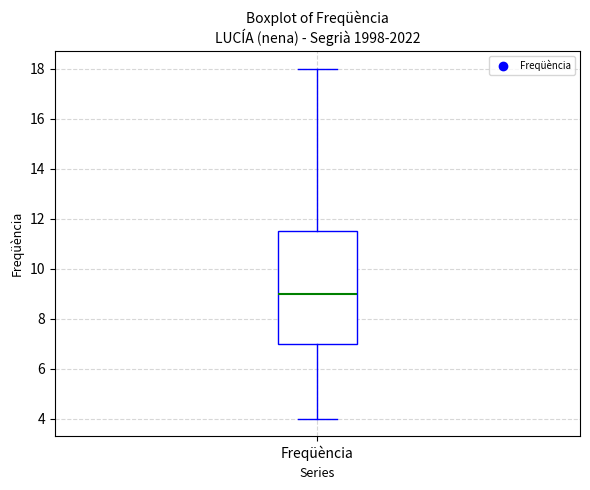

Transcribe this box plot: give where the median line is, the range the box spans, and where the two whiskers end, as read against the y-axis. The values are not printed on the chart, so give them approximately, as read against the axis.

median 9.0, box 7.0 to 11.6, whiskers 4.0 to 18.0